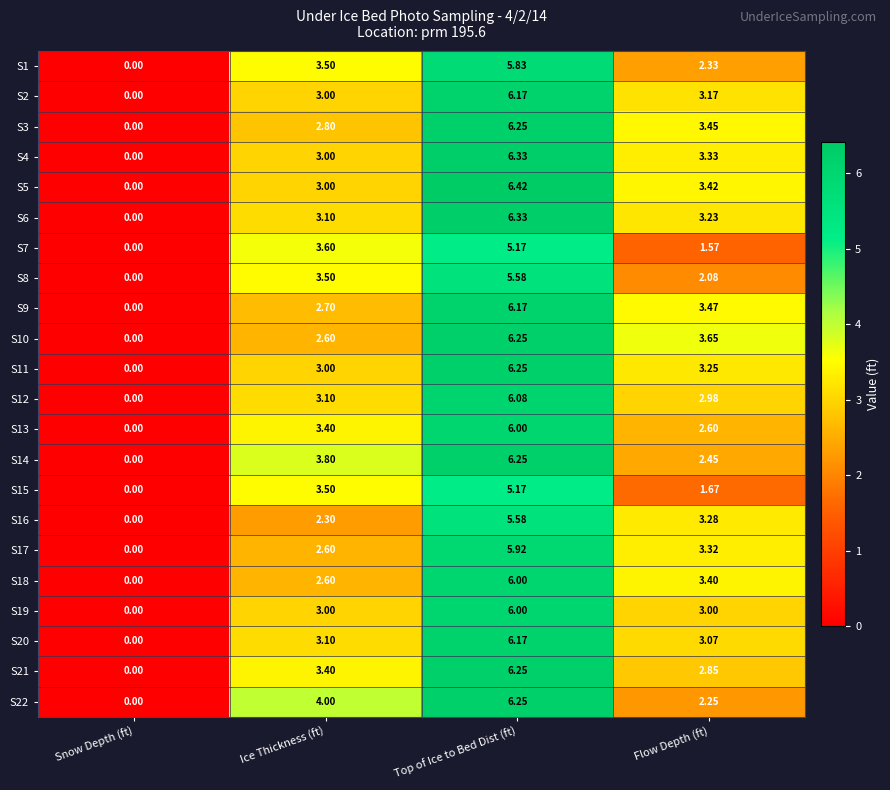

At which category does the chart reach its peak across all series?

Top of Ice to Bed Dist (ft)